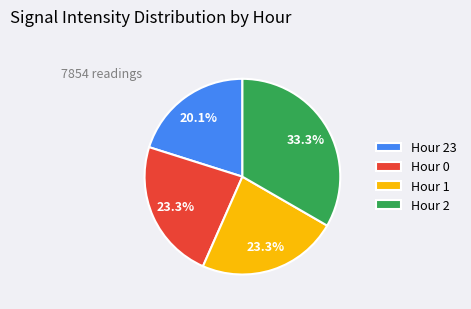

Combined, do Hour 1 and Hour 23 account for over 50%?

No